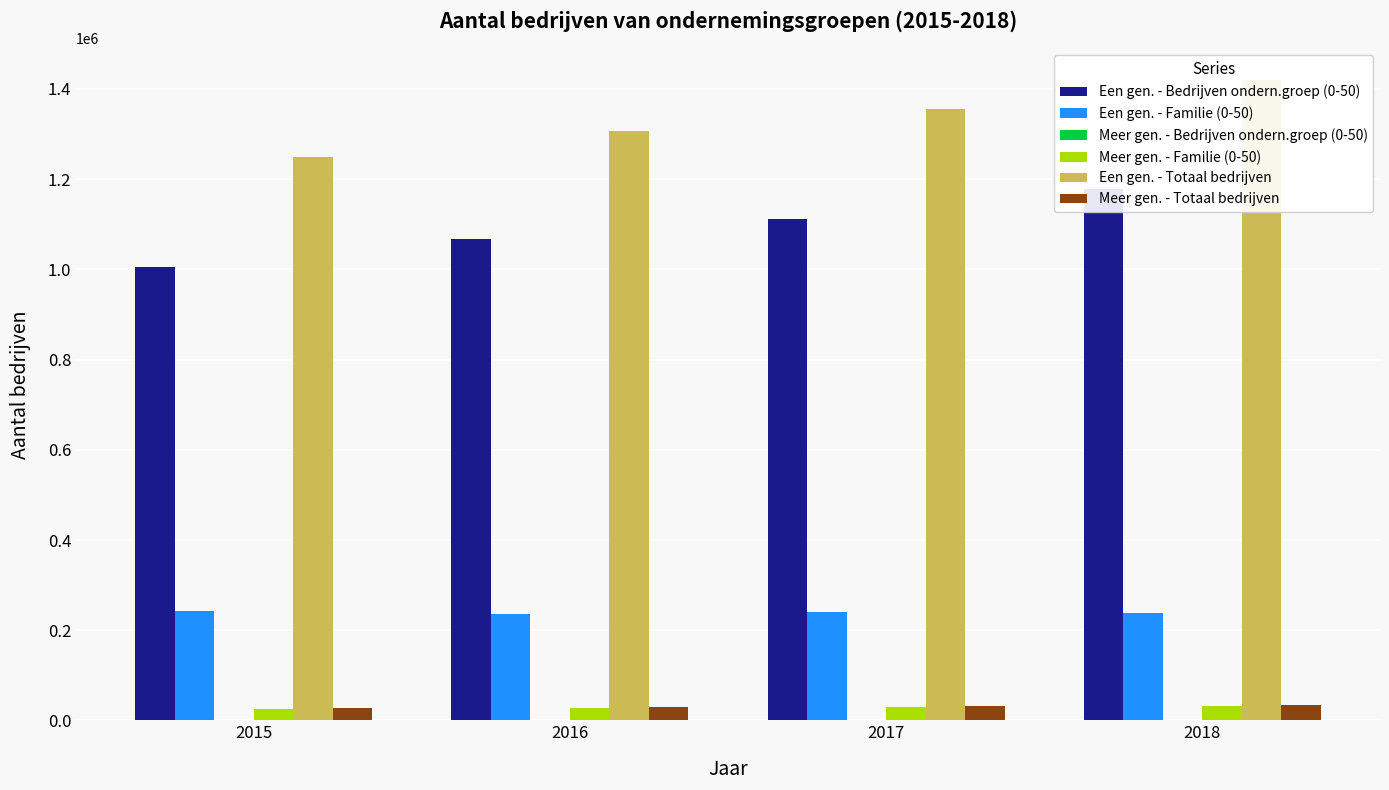

At which category does the chart reach its peak across all series?

2018